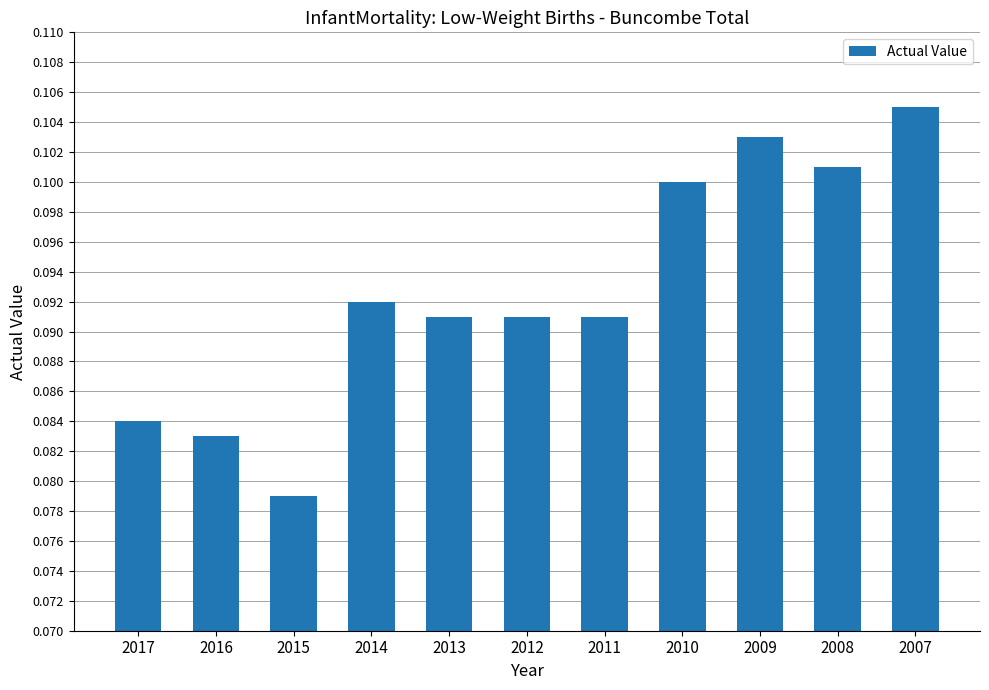

The value at 2010 is 0.2. True or false?

False